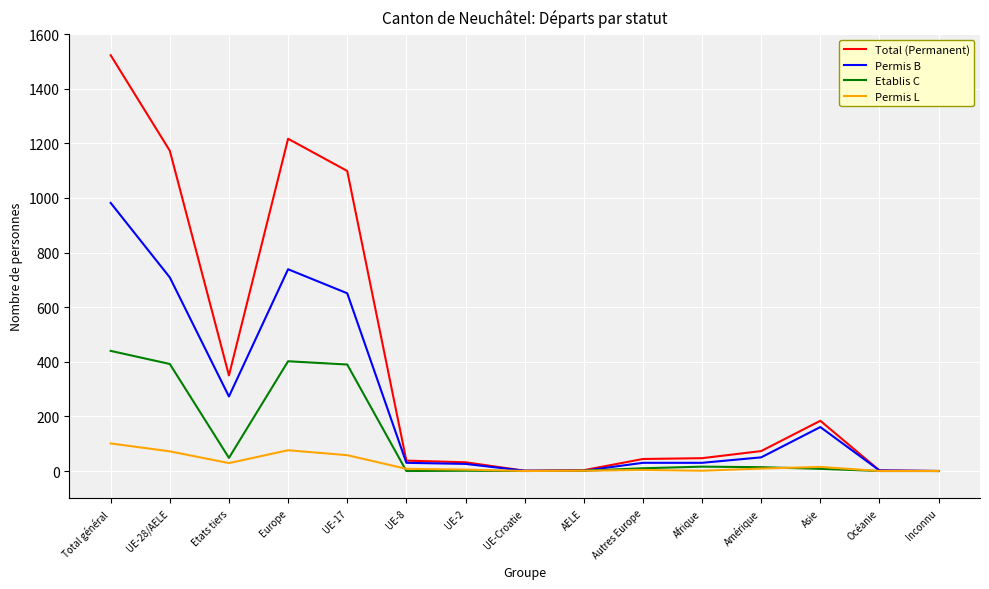

Which series has the largest range (max minus min)?

Total (Permanent)